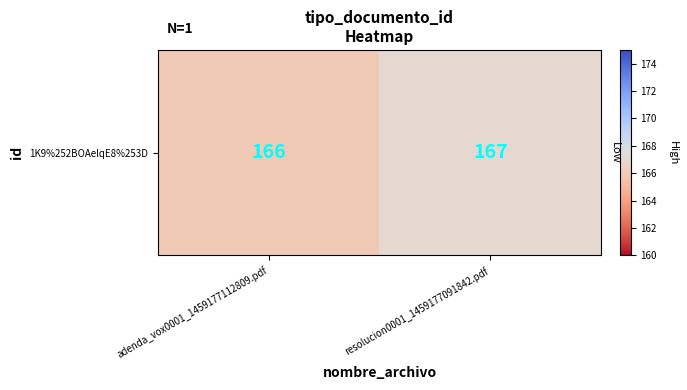

What is the difference between the maximum and minimum values?

1